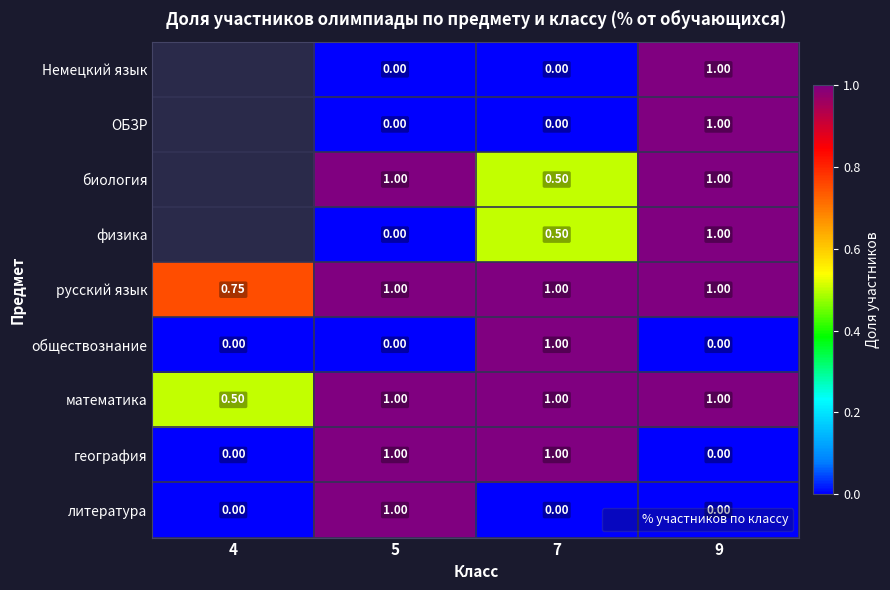

How many categories are shown in the chart?

4